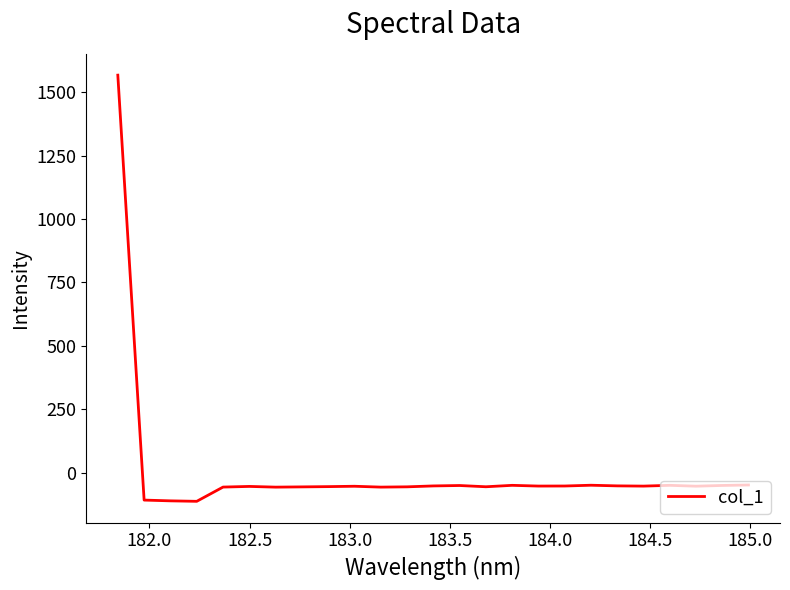

What is the maximum value shown in the chart?

1568.1